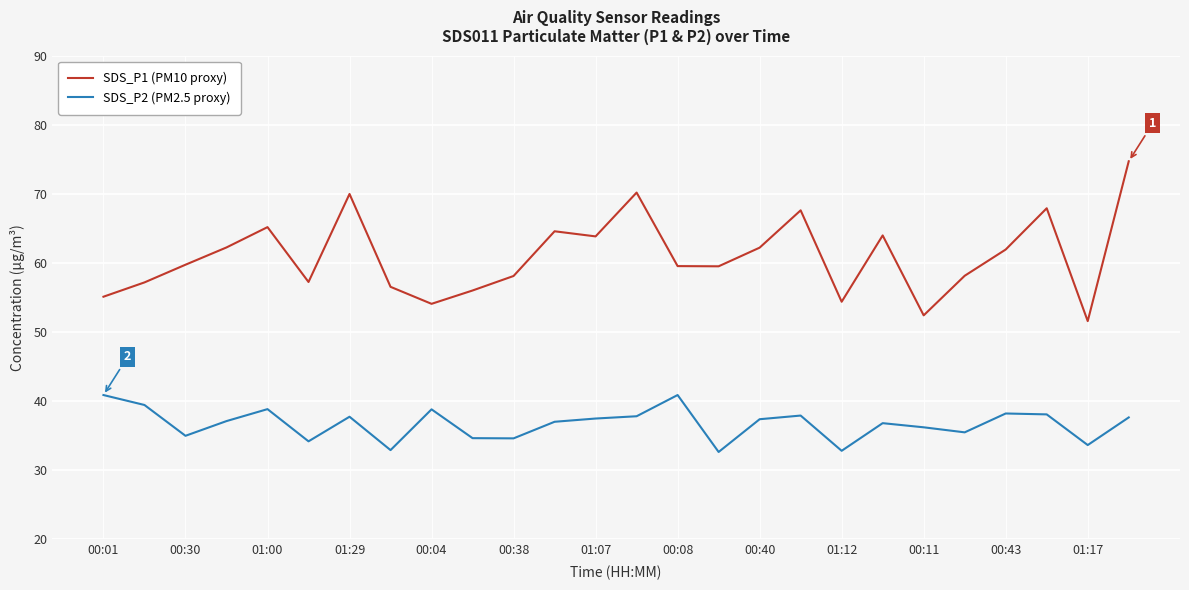

True or false: SDS_P1 (PM10 proxy) and SDS_P2 (PM2.5 proxy) cross at least once.

False